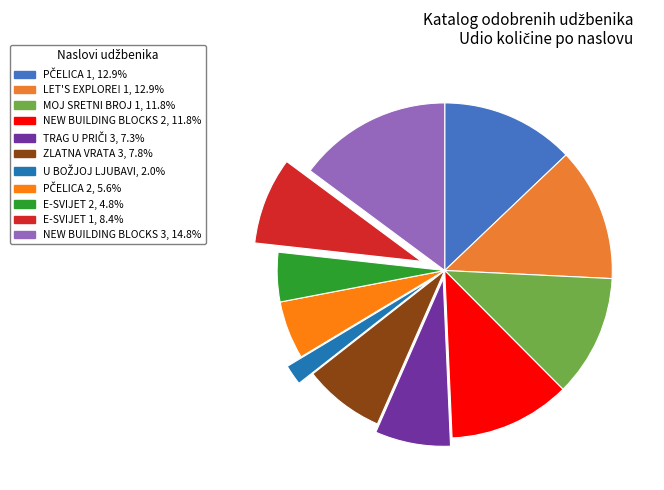

Is the sum of LET'S EXPLORE! 1 and TRAG U PRIČI 3 greater than half?

No